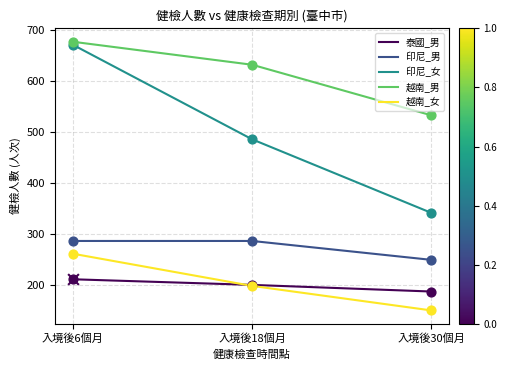

What is the spread (max minus min) of values at 入境後18個月?

433